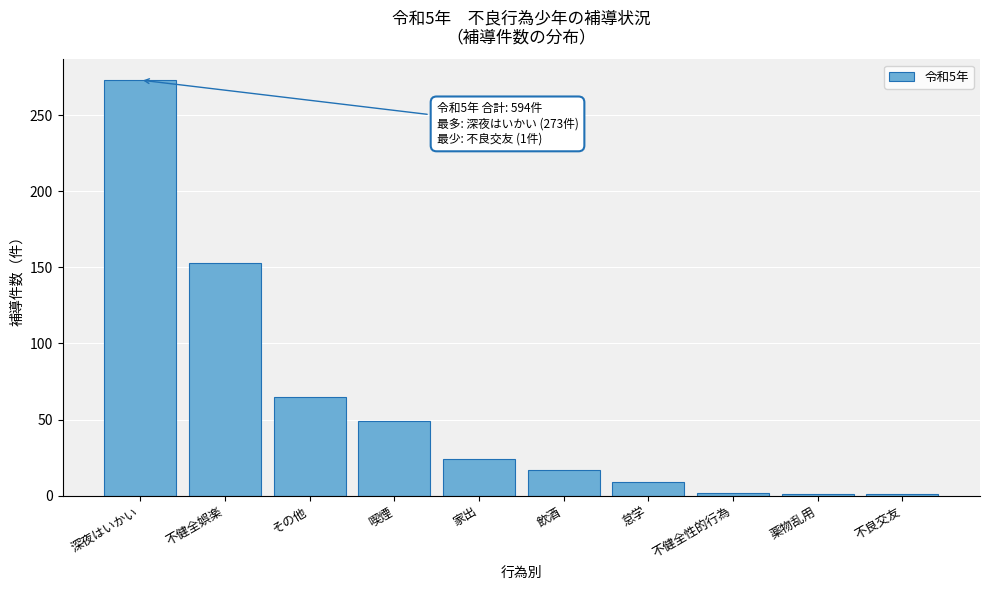

What is the sum of all values?

594